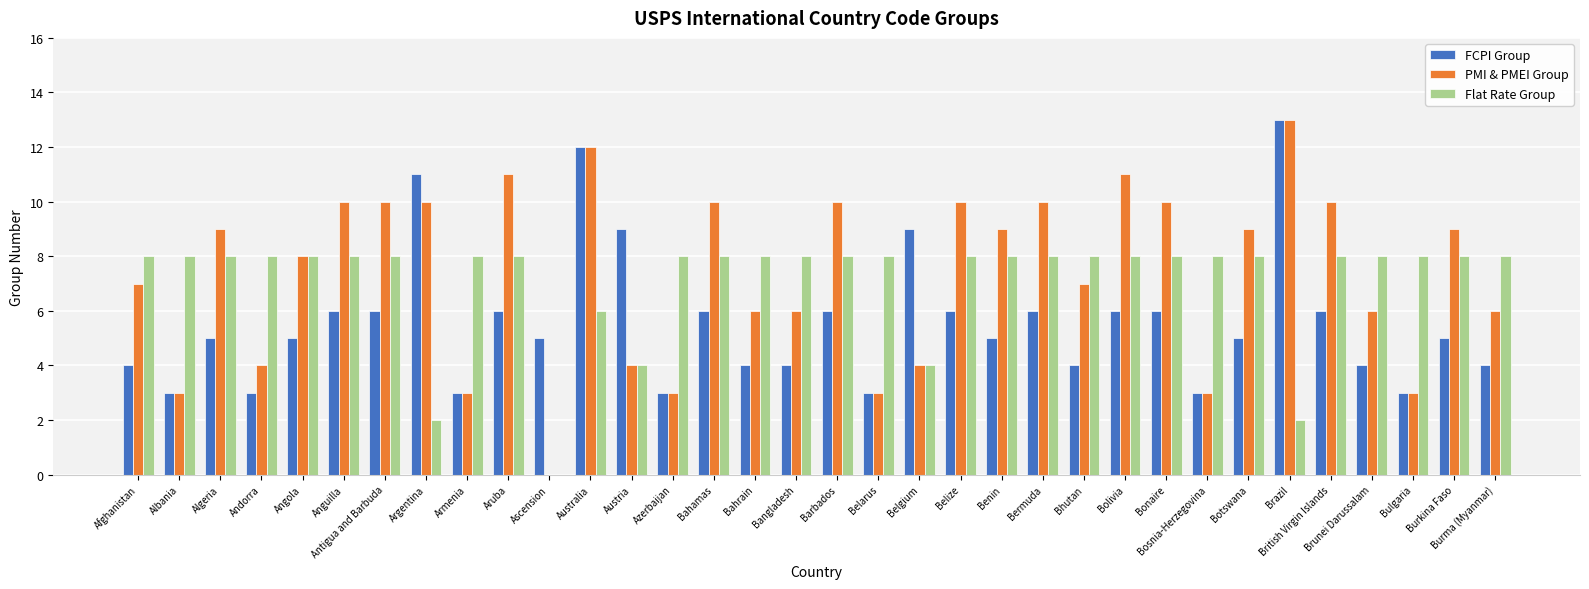

At which category is the sum across all series the highest?

Australia